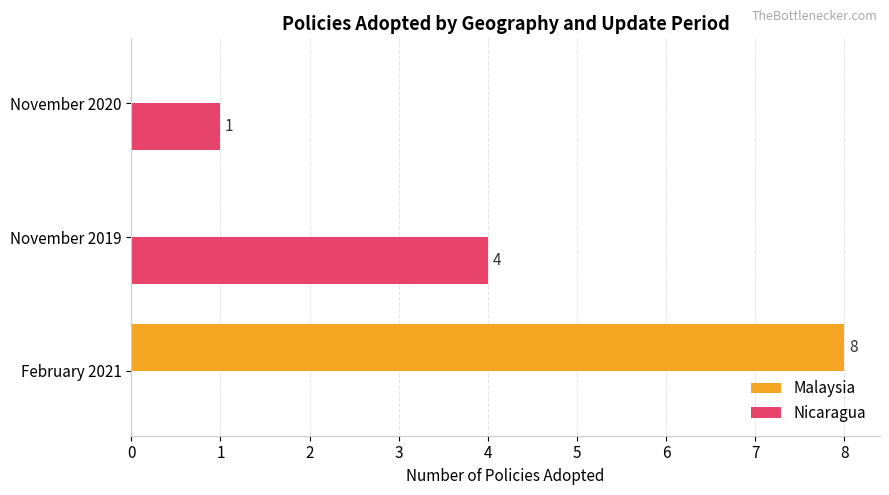

What is the sum of all Nicaragua values?

5